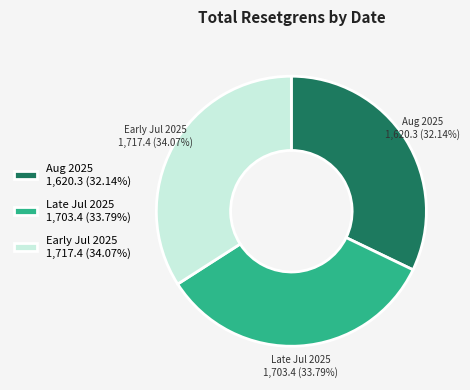

Does any single category account for the majority?

No